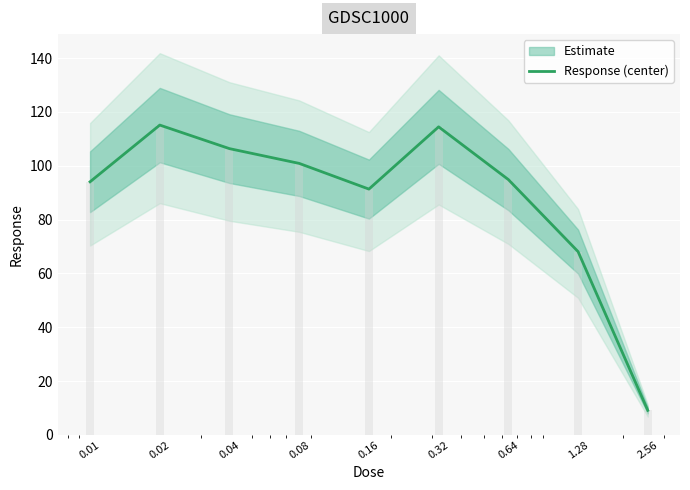

What is the label of the 9th bar from the right?

0.01